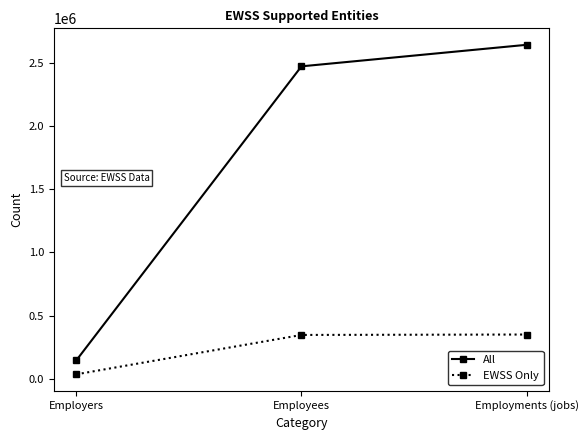

How many series are shown in this chart?

2